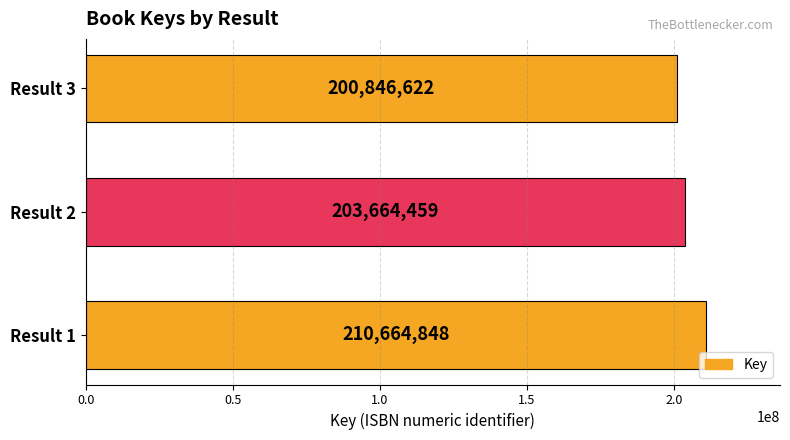

Is it true that the value at Result 3 is 299544869?

False